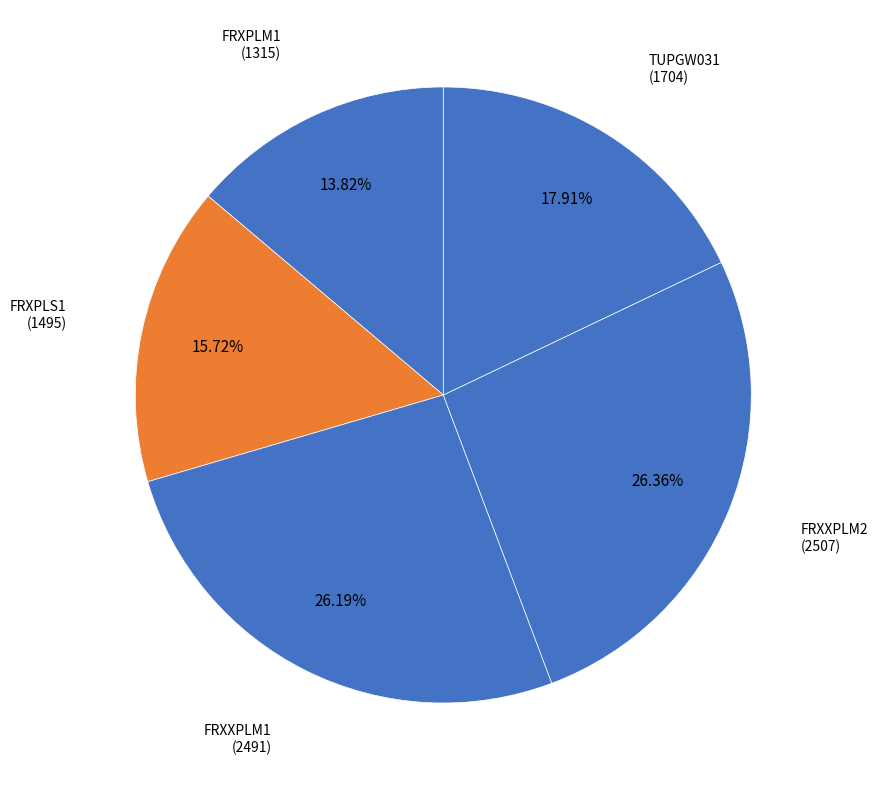

Count the number of slices in the pie.

5